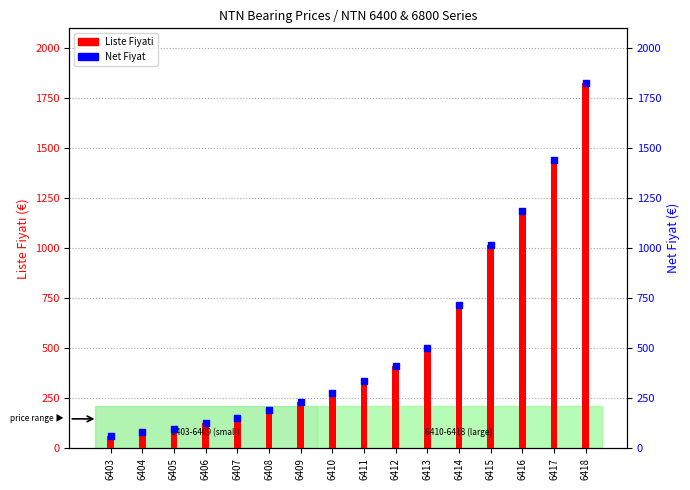

What are all the series names shown in the legend?

Liste Fiyati, Net Fiyat